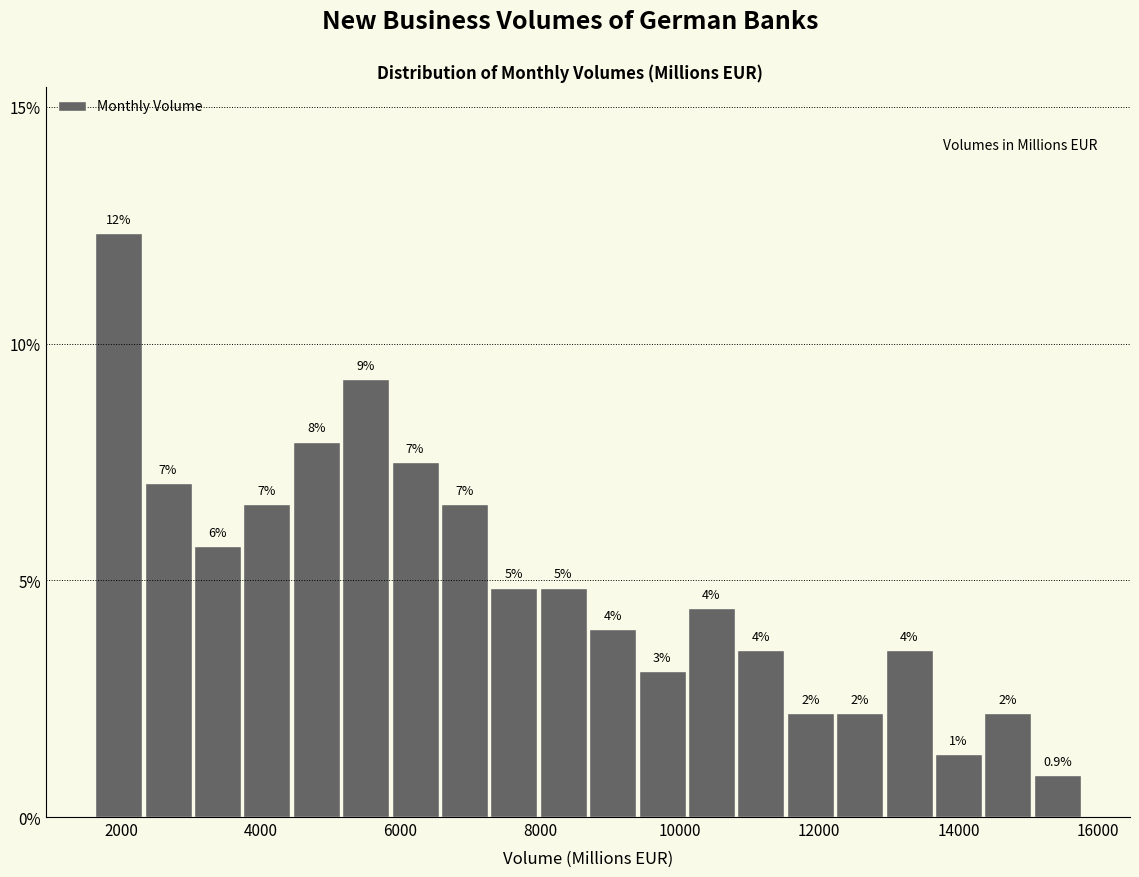

Read against the x-axis, roughly where is the centre of the tallest bar?

2000